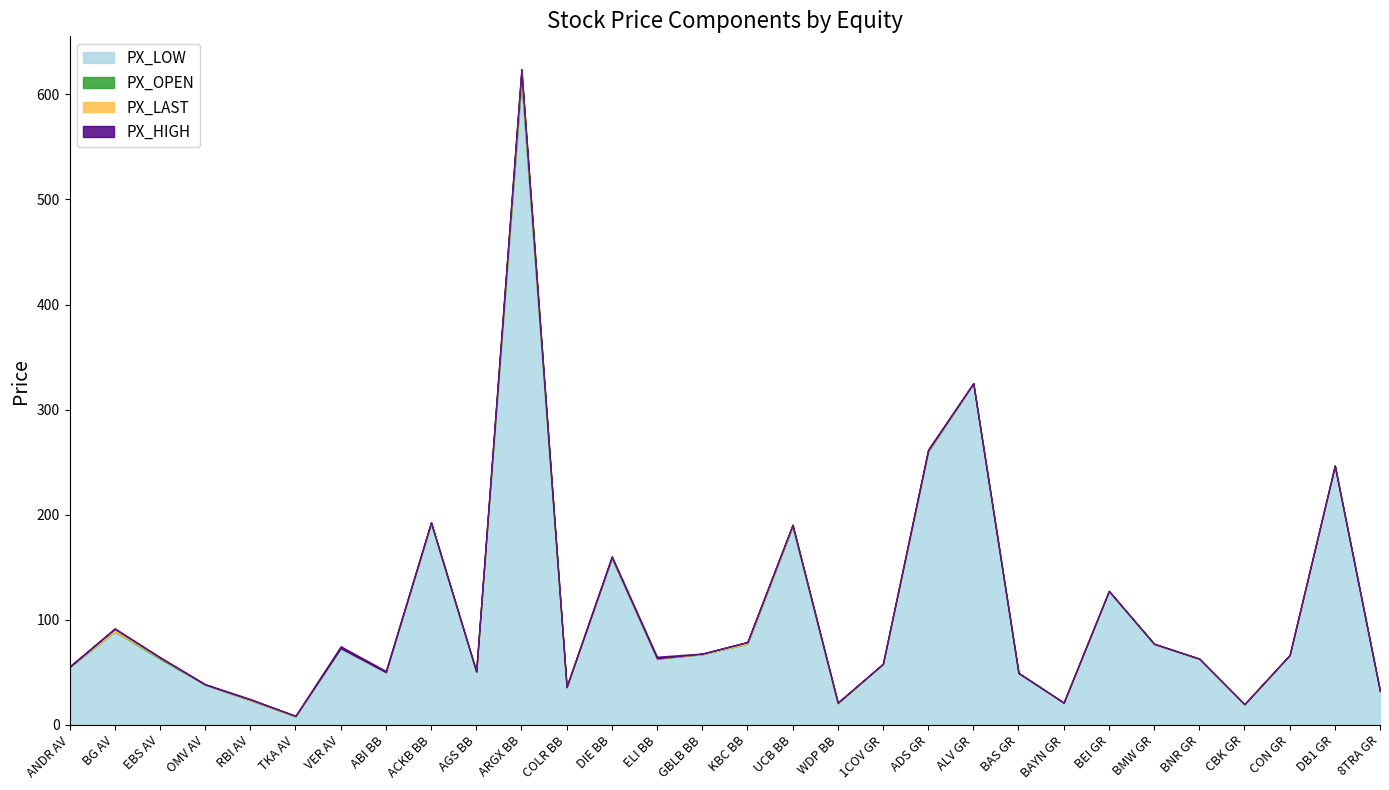

What is the difference between the PX_LAST values at TKA AV and ARGX BB?

615.1